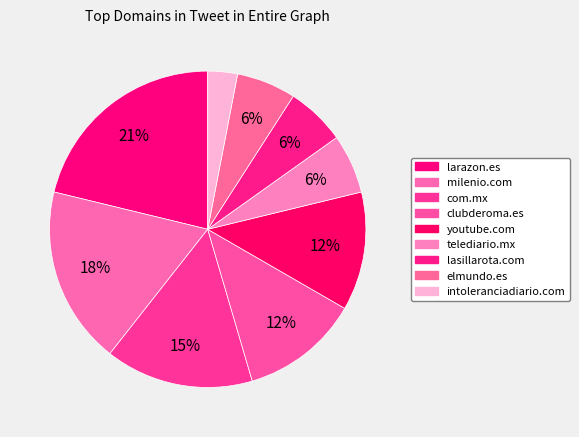

To the nearest percent, what is the combined percentage of elmundo.es and lasillarota.com?

12%